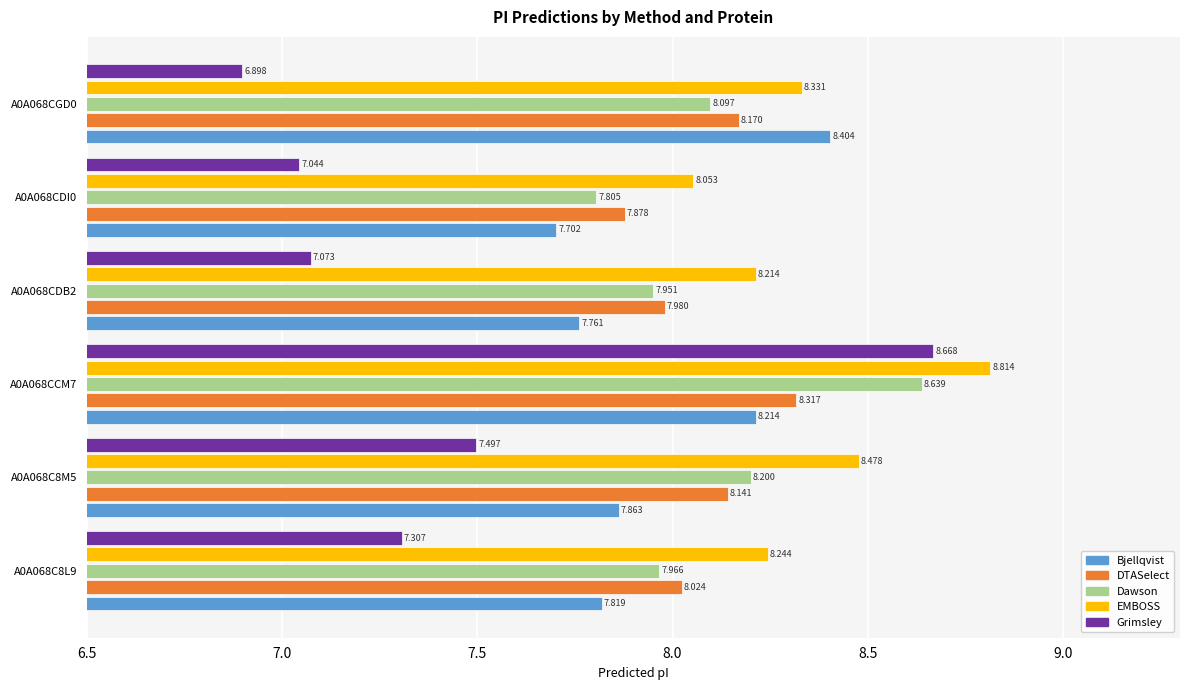

Which series has the largest range (max minus min)?

Grimsley